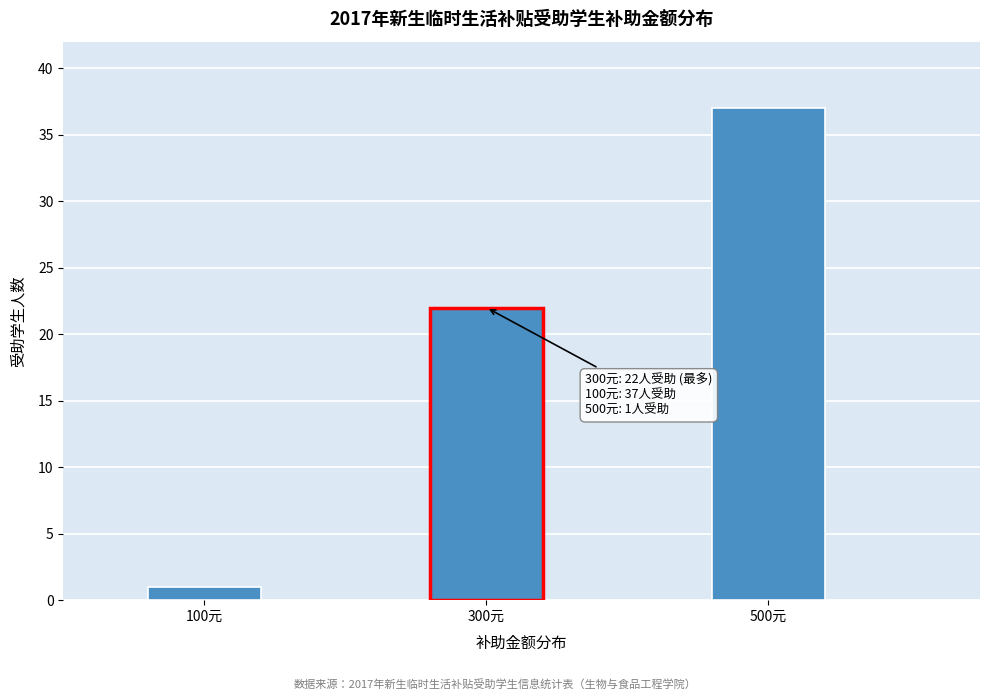

Reading left to right, what are all the values shown in this chart?

1	22	37